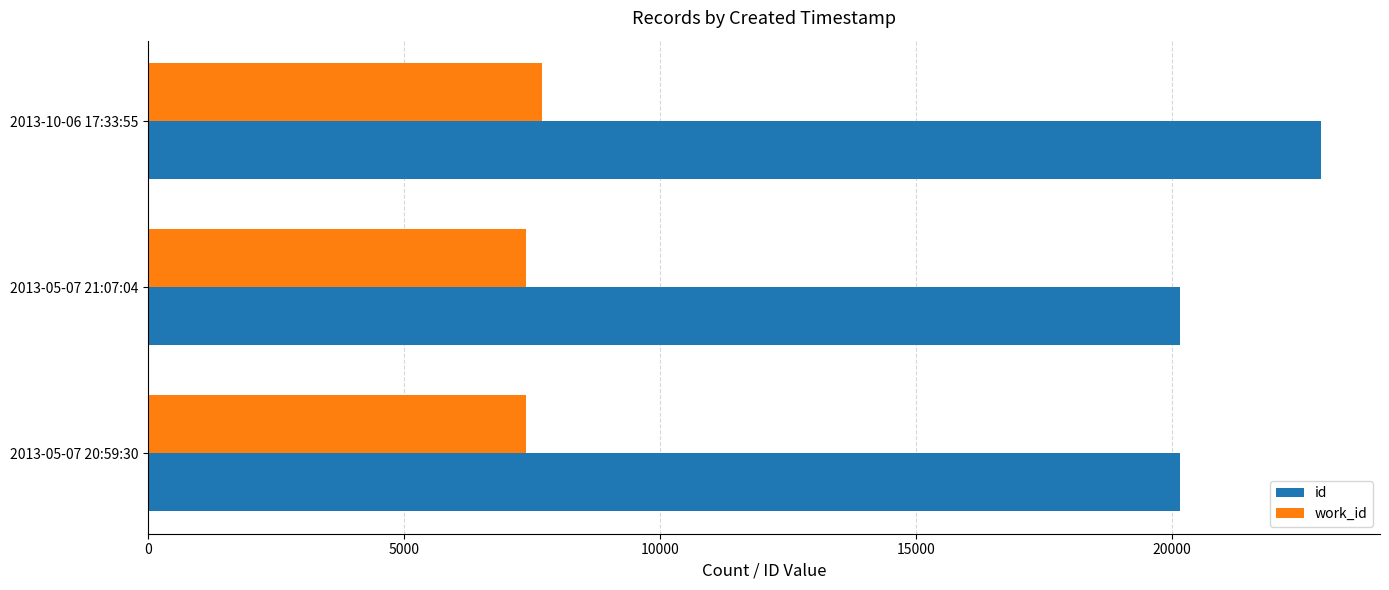

Is the value of id at 2013-05-07 21:07:04 greater than the value of work_id at 2013-05-07 20:59:30?

Yes